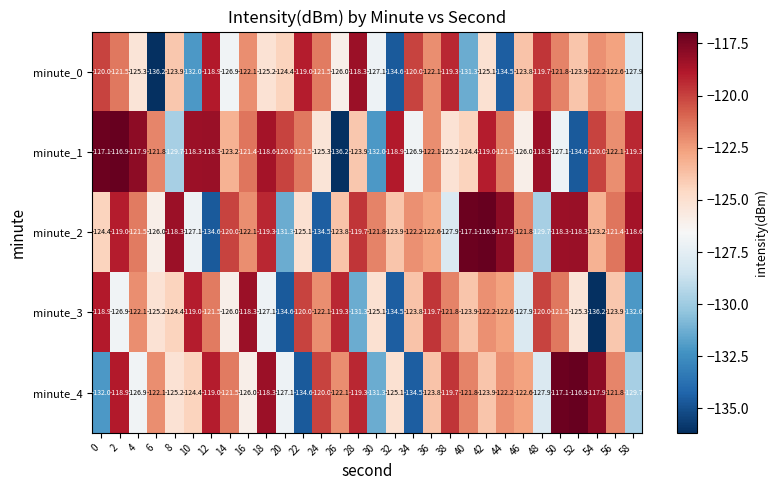

At which label is minute_4 closest to -125?

32